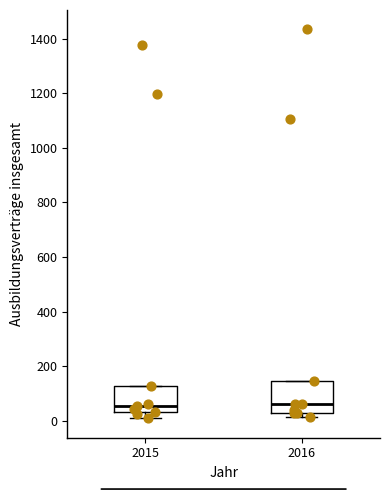

Reading left to right, transcribe this box plot: for each box, give where its median line is, the range the box spans, and where its two whiskers end, as read against the y-axis. The values are not printed on the chart, so give them approximately, as read against the axis.

2015: median 60, box 40 to 120, whiskers 0 to 120
2016: median 60, box 40 to 140, whiskers 20 to 140